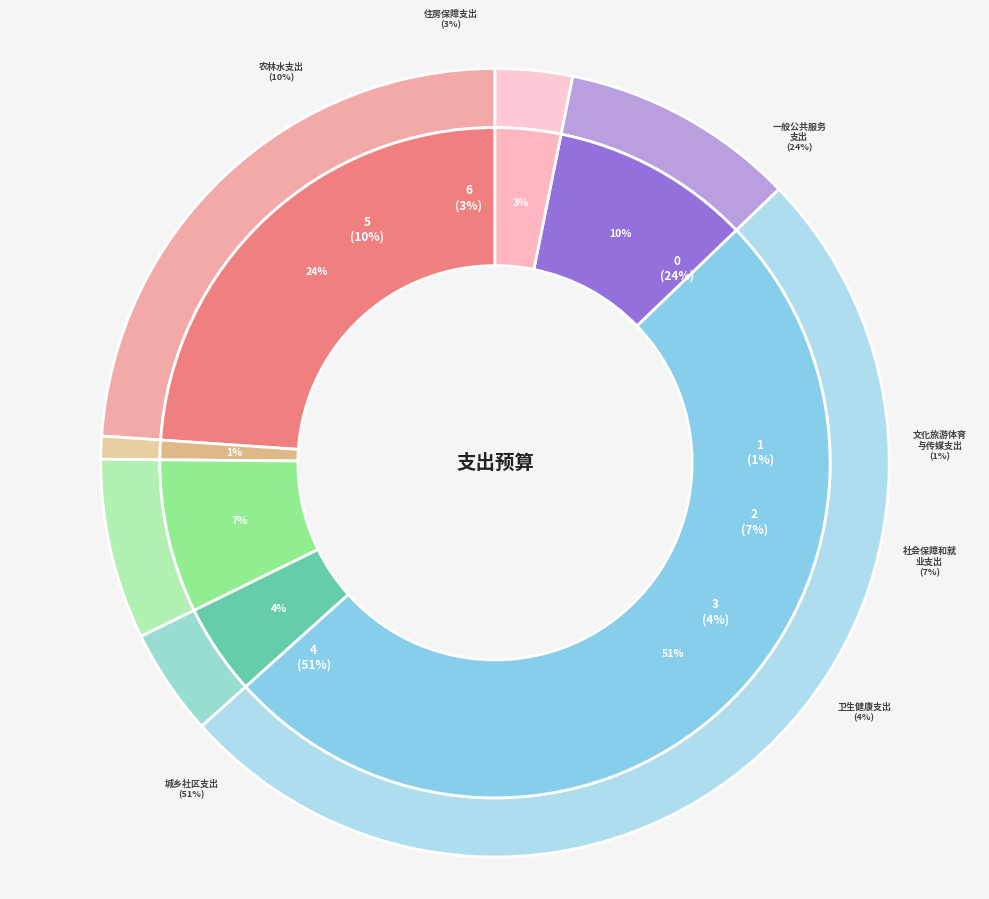

What is the change in value from 卫生健康支出 to 住房保障支出?

-17.4